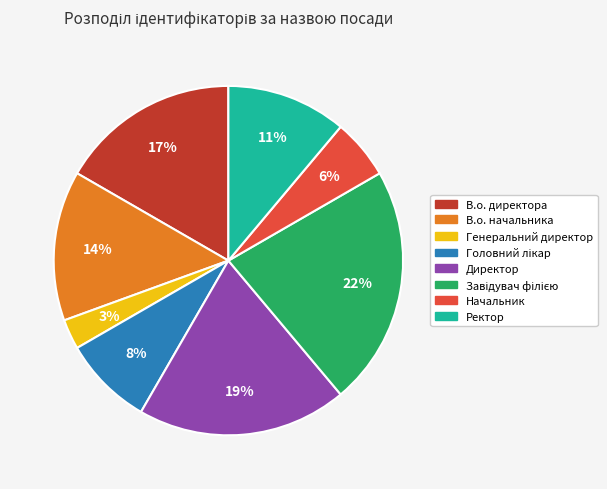

Between Директор and Начальник, which is larger?

Директор